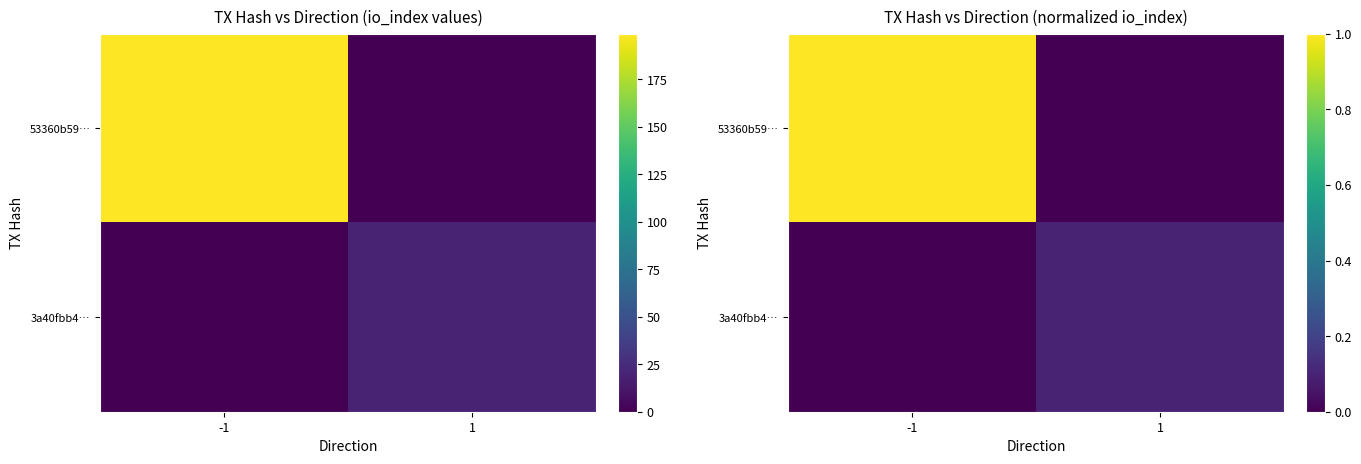

Rank the series by their maximum value, from lowest to highest.

3a40fbb4…, 53360b59…